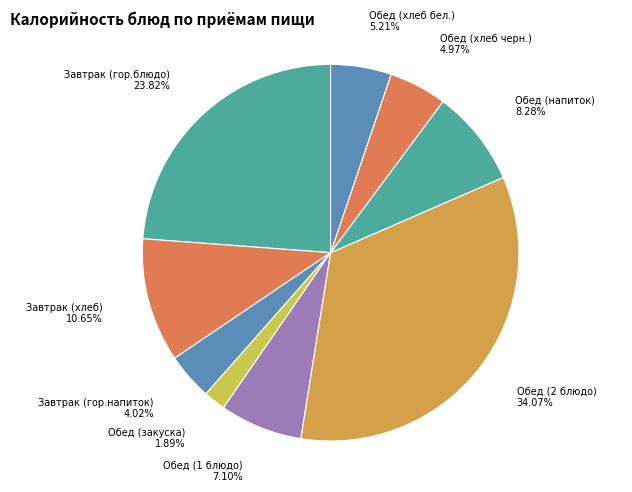

How many slices are in this pie chart?

9